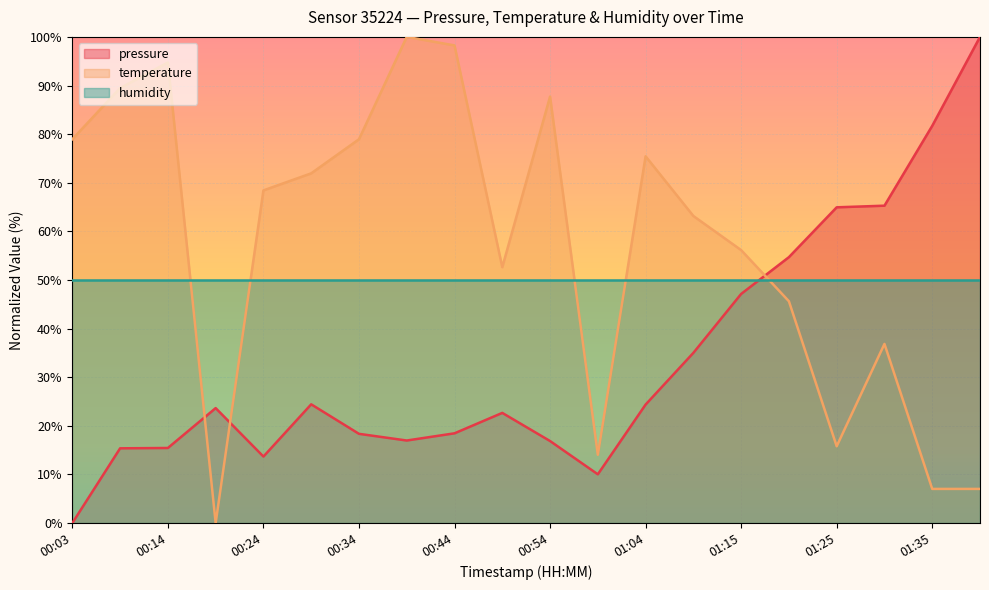

Between 00:49 and 01:25, which series saw the biggest shift?

pressure